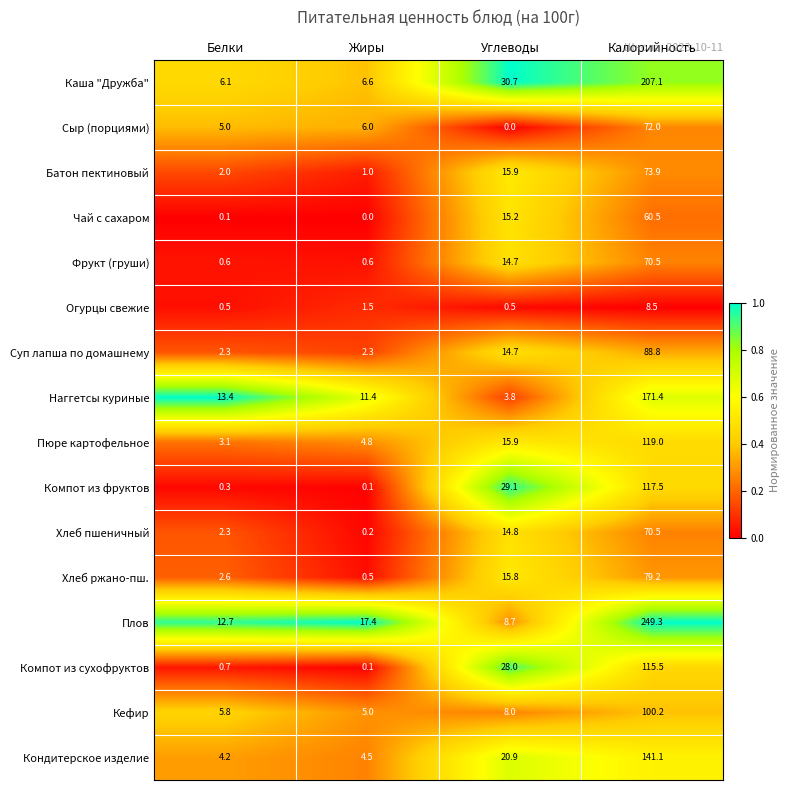

Between Углеводы and Калорийность, which series saw the biggest shift?

Плов